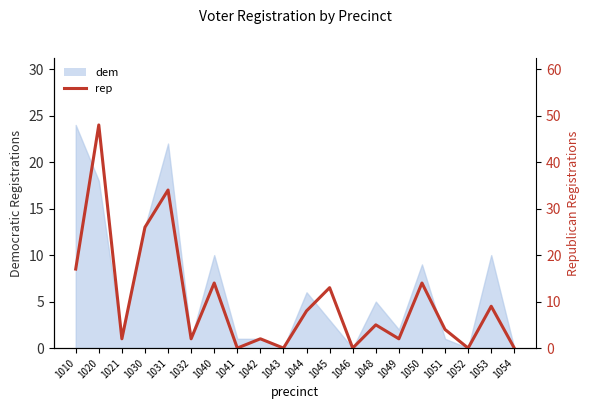

At which category does the data reach its first local valley?

1021